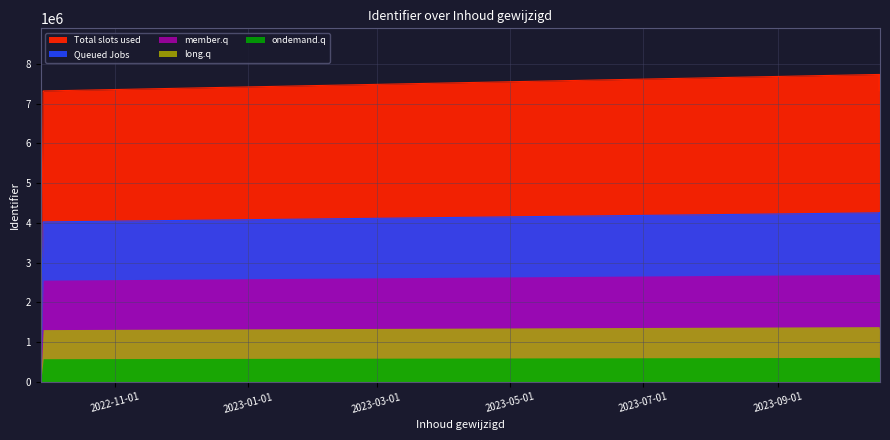

What value does the data have at 2023-10-17?

7731581